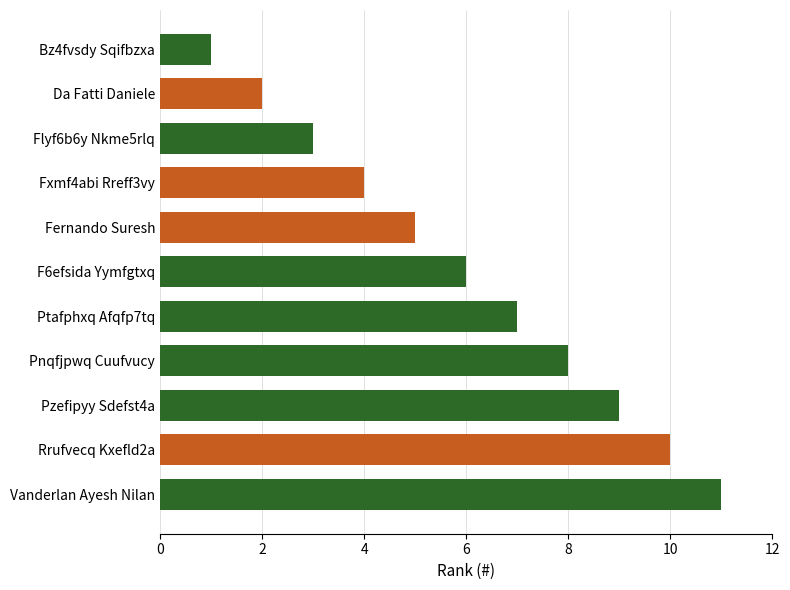

Which has a higher value, Da Fatti Daniele or Pnqfjpwq Cuufvucy?

Pnqfjpwq Cuufvucy